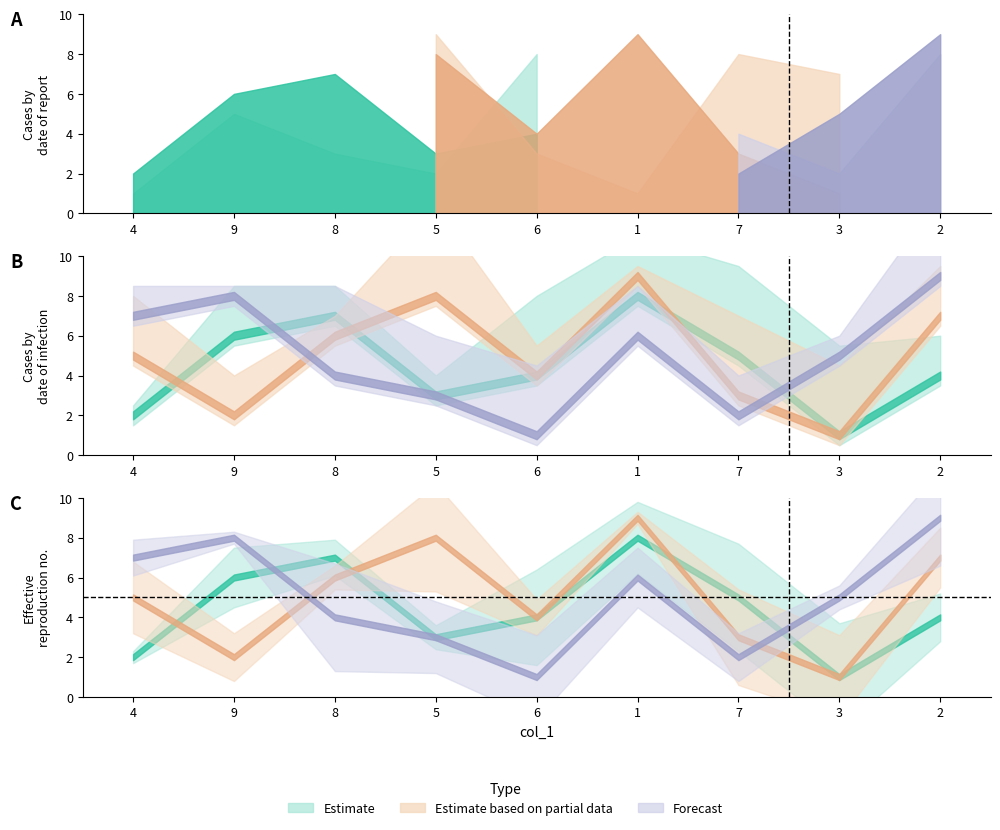

How many data points does each series have?

9